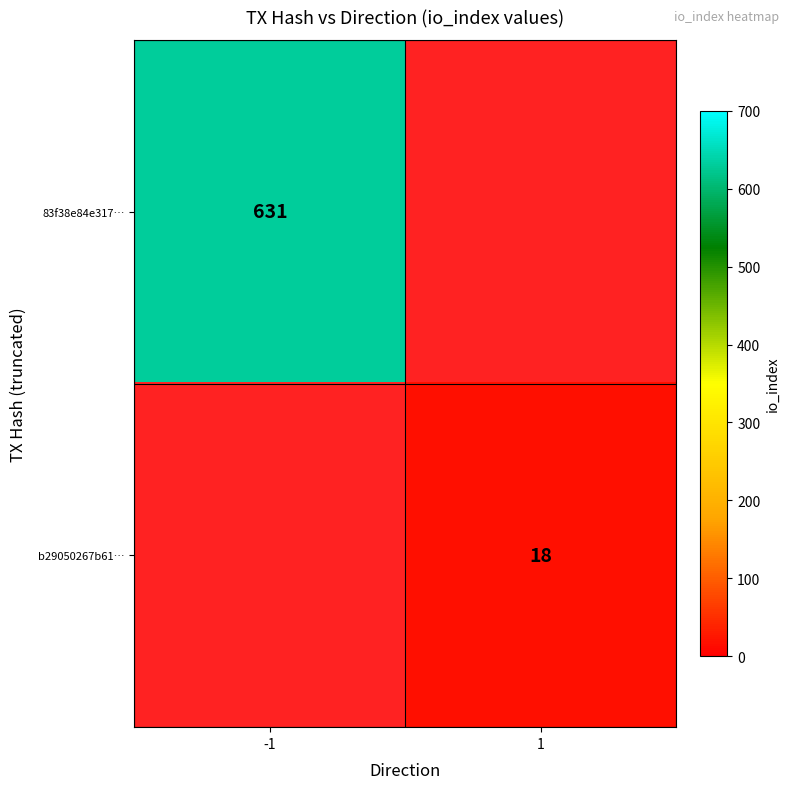

True or false: 83f38e84e317… has a value of 631 at -1.

True